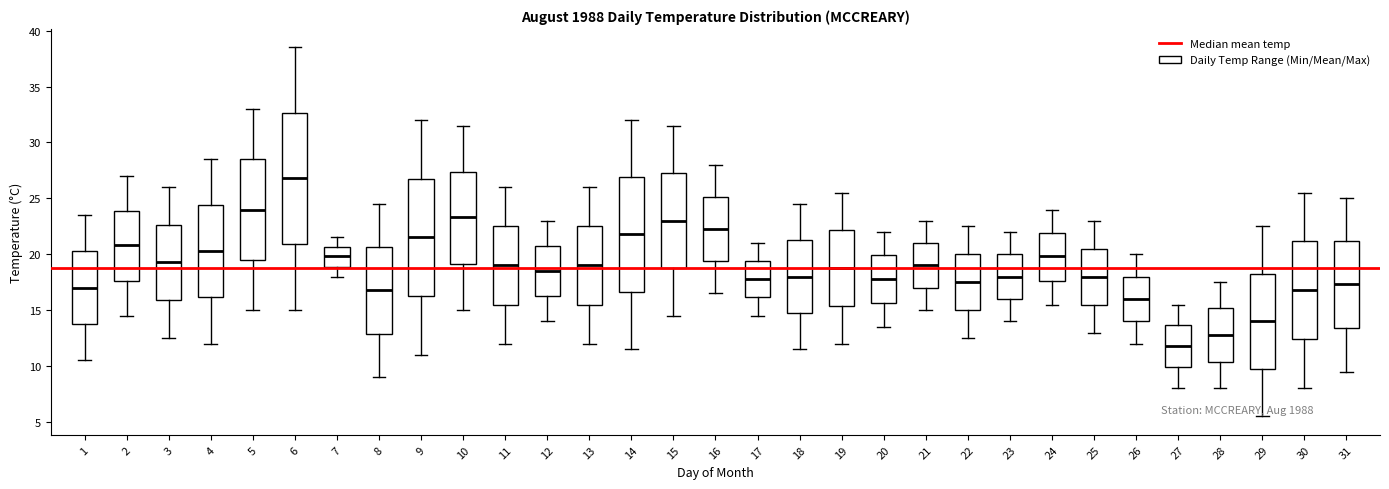

Which box's median line is the highest?

6